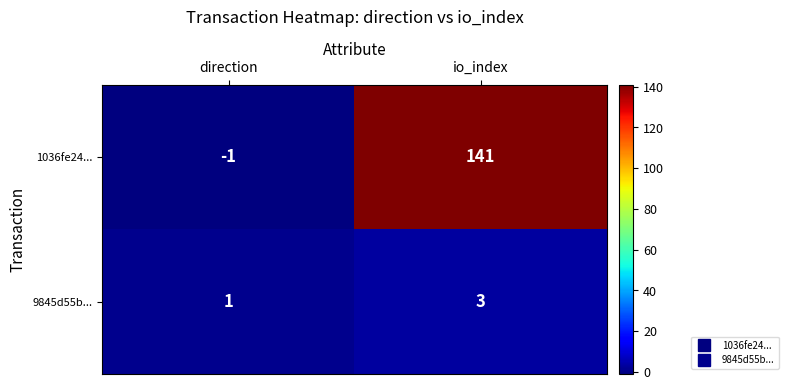

Which series changed the most between direction and io_index?

1036fe24...